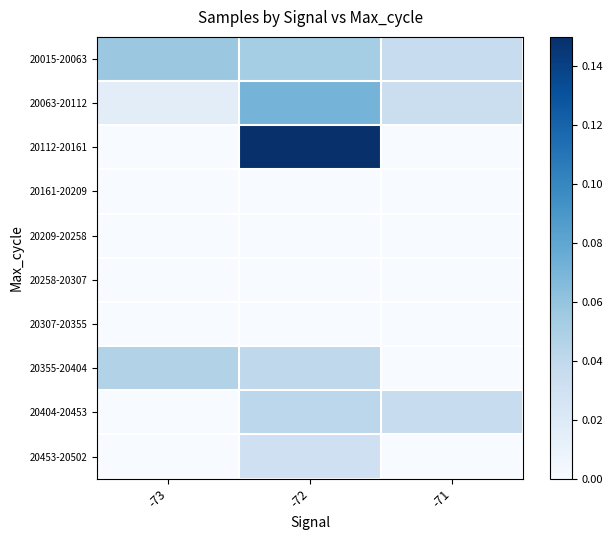

Count the number of data series in this chart.

10